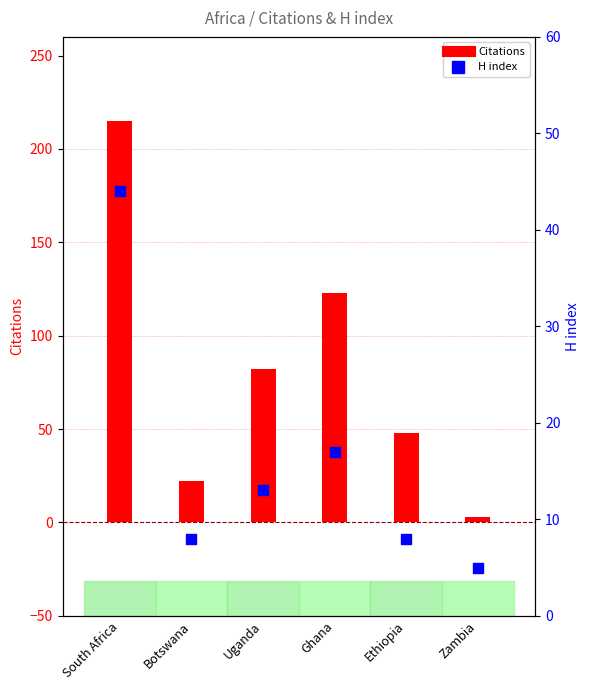

Which series contains the highest Y value?

Citations